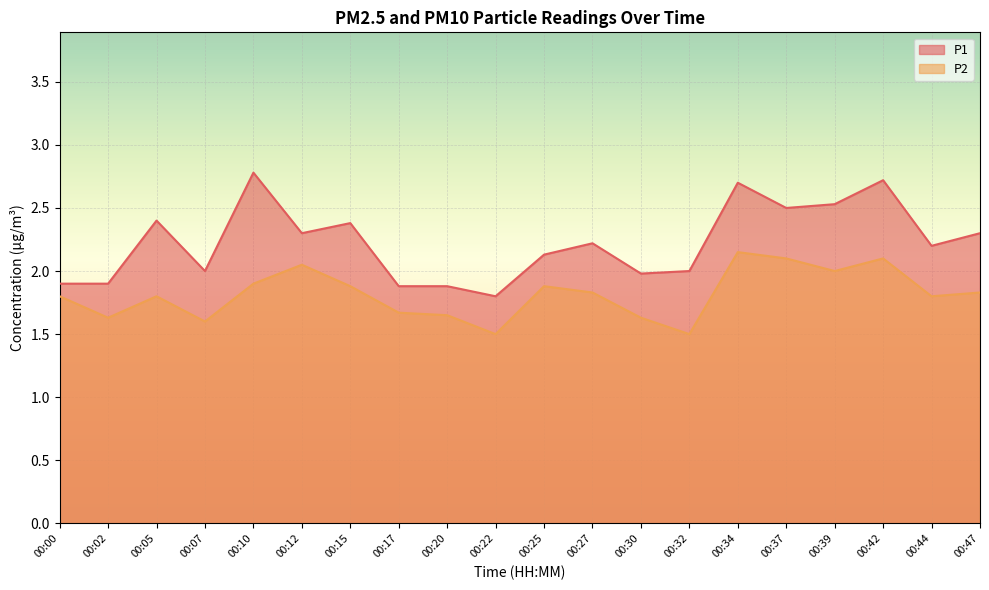

What is the sum of all P1 values?

44.5